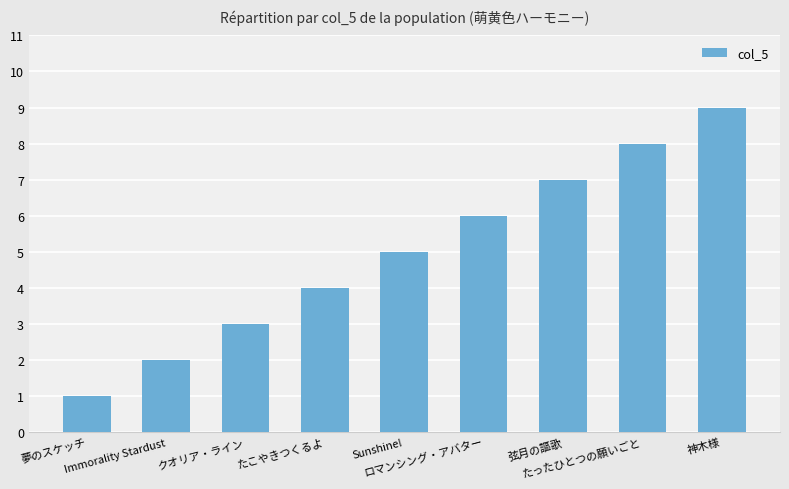

Approximately how many times larger is the value at クオリア・ライン compared to 弦月の謳歌?

0.4